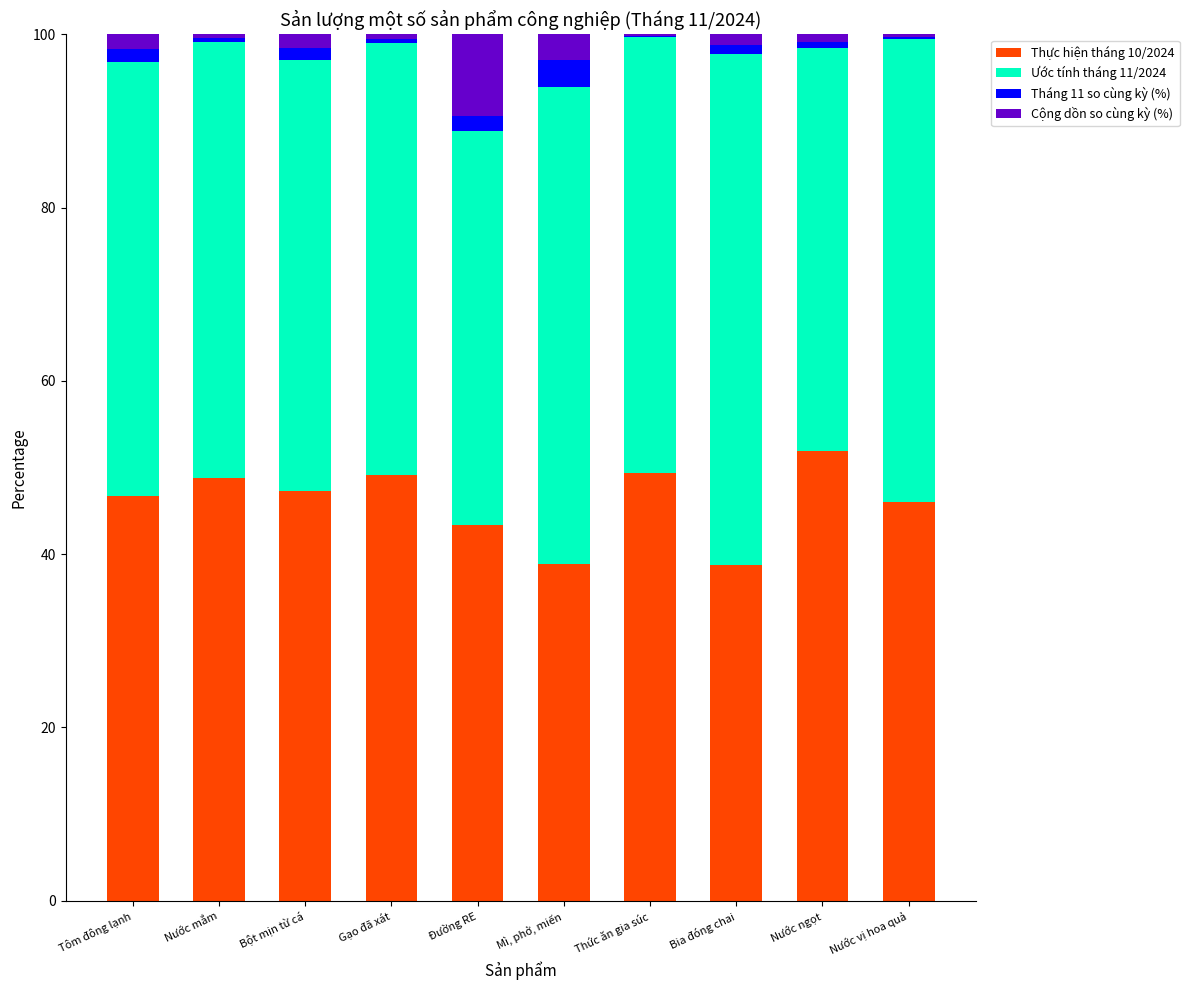

What is the total value across all series at Mì, phở, miến?

100.0